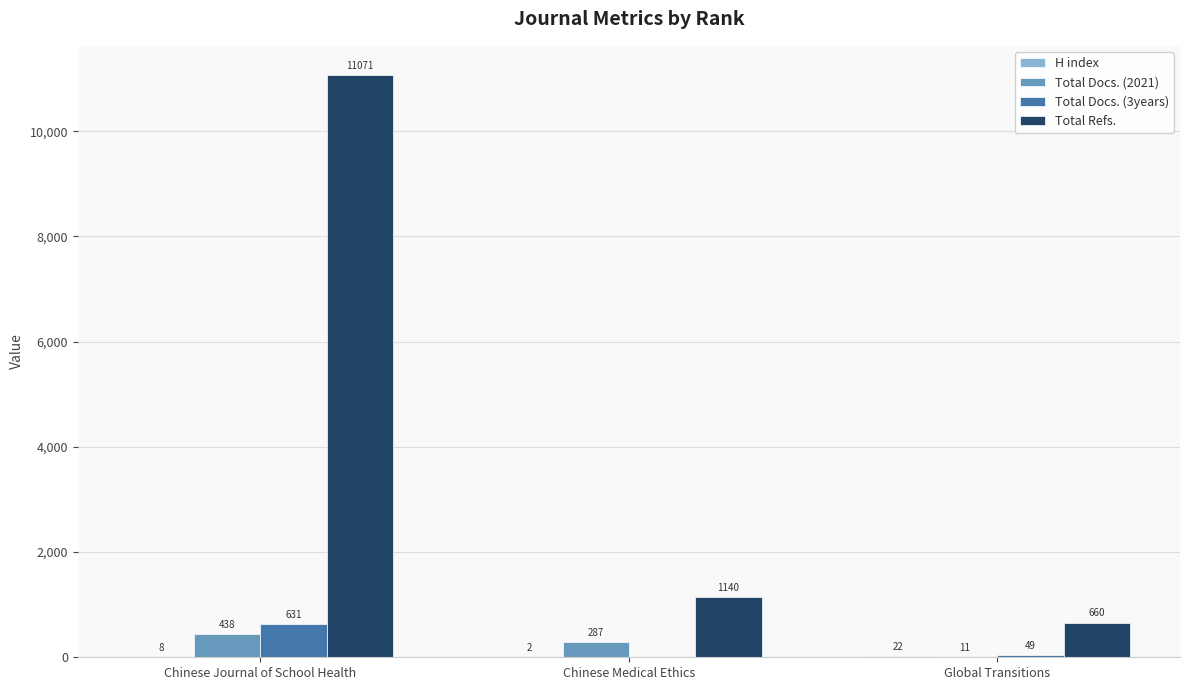

The value of Total Refs. at Chinese Journal of School Health is 11071. True or false?

True